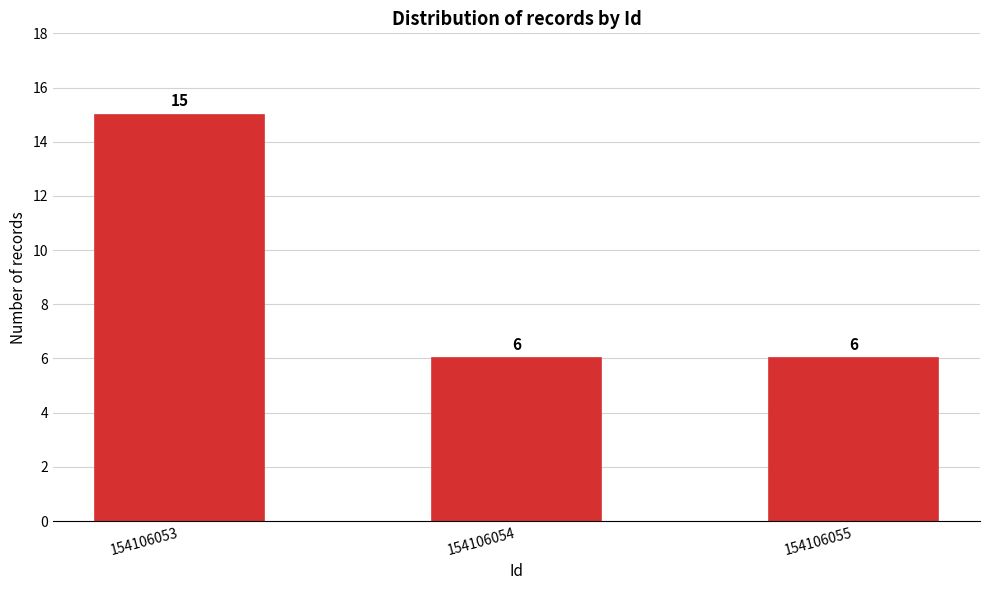

Reading left to right, transcribe all the data shown in this chart.

154106053=15	154106054=6	154106055=6